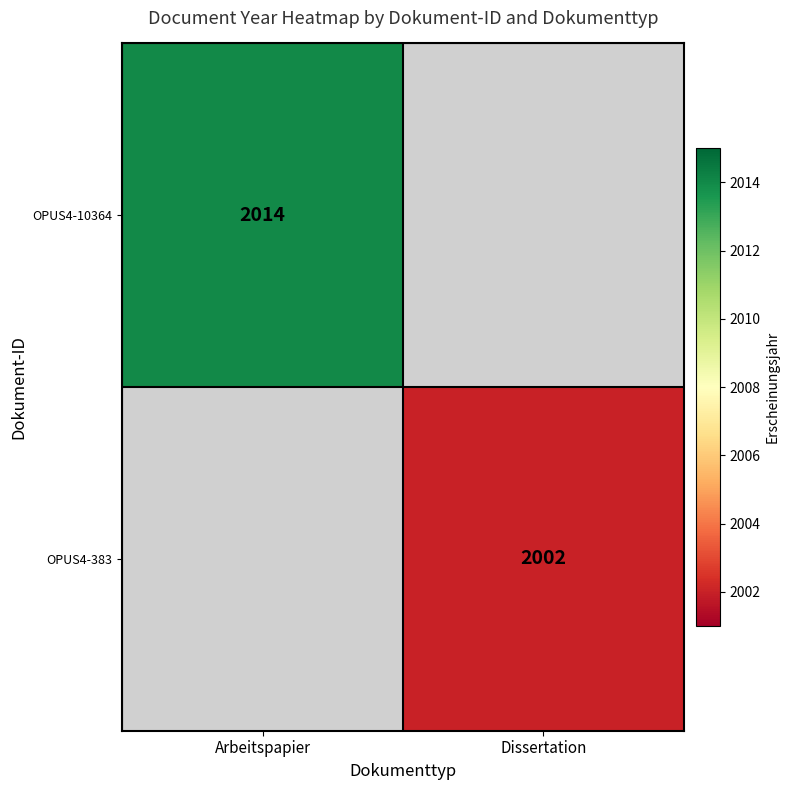

Is the value of OPUS4-10364 at Arbeitspapier greater than the value of OPUS4-383 at Dissertation?

Yes